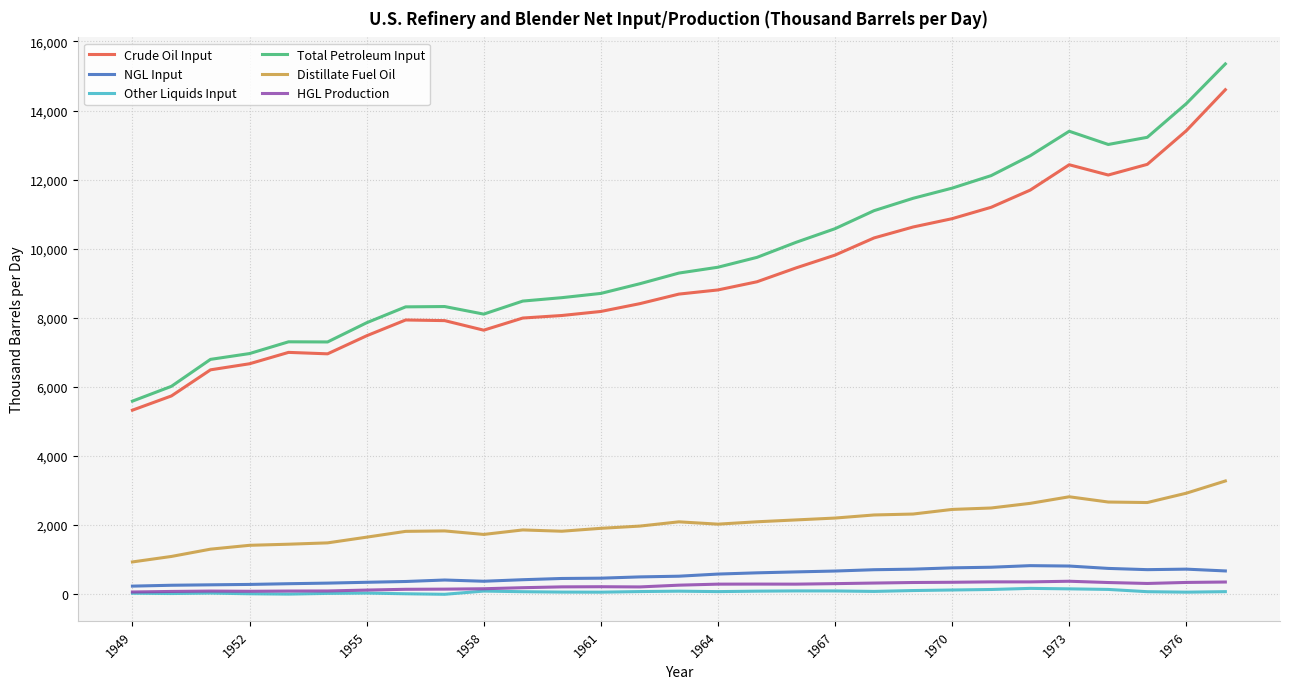

True or false: HGL Production has more than 1 interior local peaks.

True